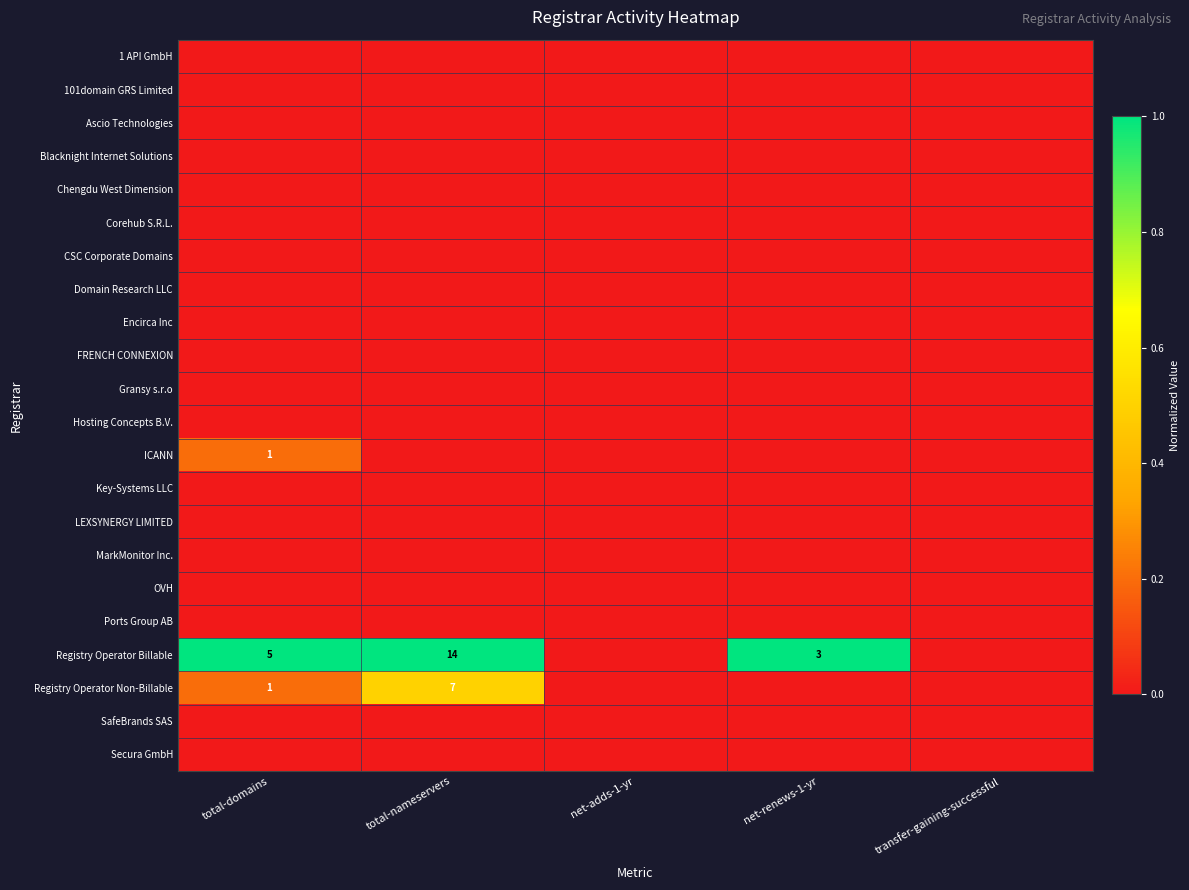

List the series in order of their peak value, lowest first.

1 API GmbH, 101domain GRS Limited, Ascio Technologies, Blacknight Internet Solutions, Chengdu West Dimension, Corehub S.R.L., CSC Corporate Domains, Domain Research LLC, Encirca Inc, FRENCH CONNEXION, Gransy s.r.o, Hosting Concepts B.V., Key-Systems LLC, LEXSYNERGY LIMITED, MarkMonitor Inc., OVH, Ports Group AB, SafeBrands SAS, Secura GmbH, ICANN, Registry Operator Non-Billable, Registry Operator Billable